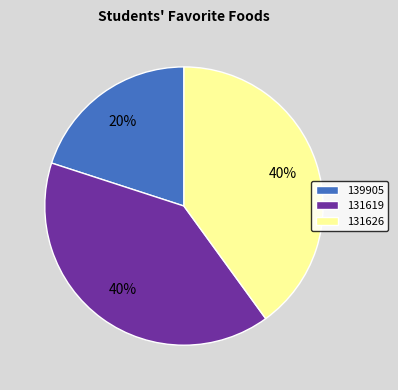

Do 131626 and 139905 together represent more than half of the pie?

Yes